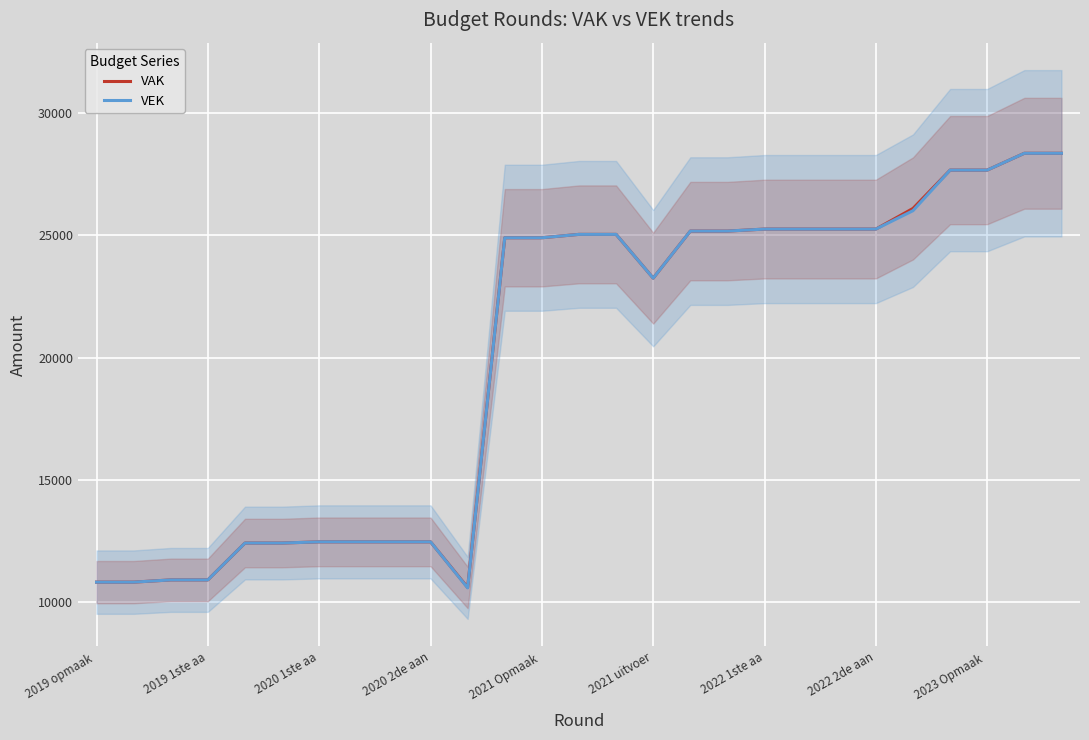

What is the sum of all VAK values?

541378